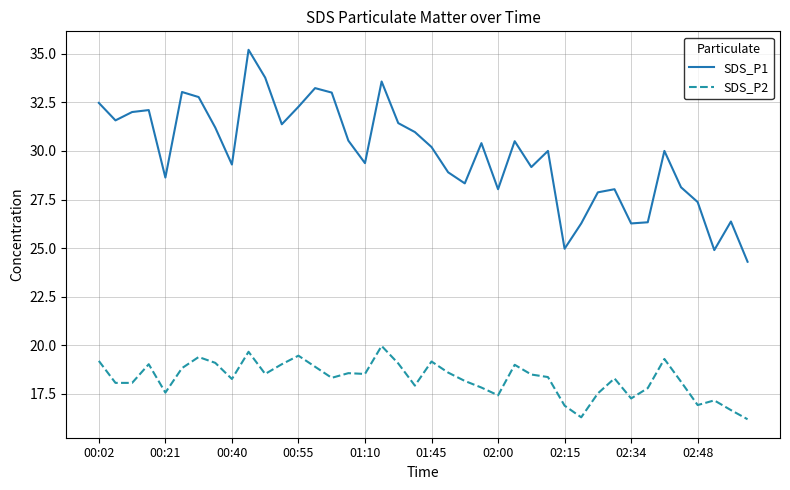

Which series has the largest total across all categories?

SDS_P1